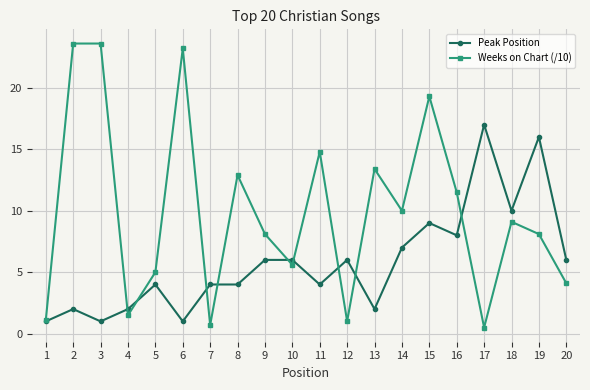

What is the minimum value for Peak Position?

1.0